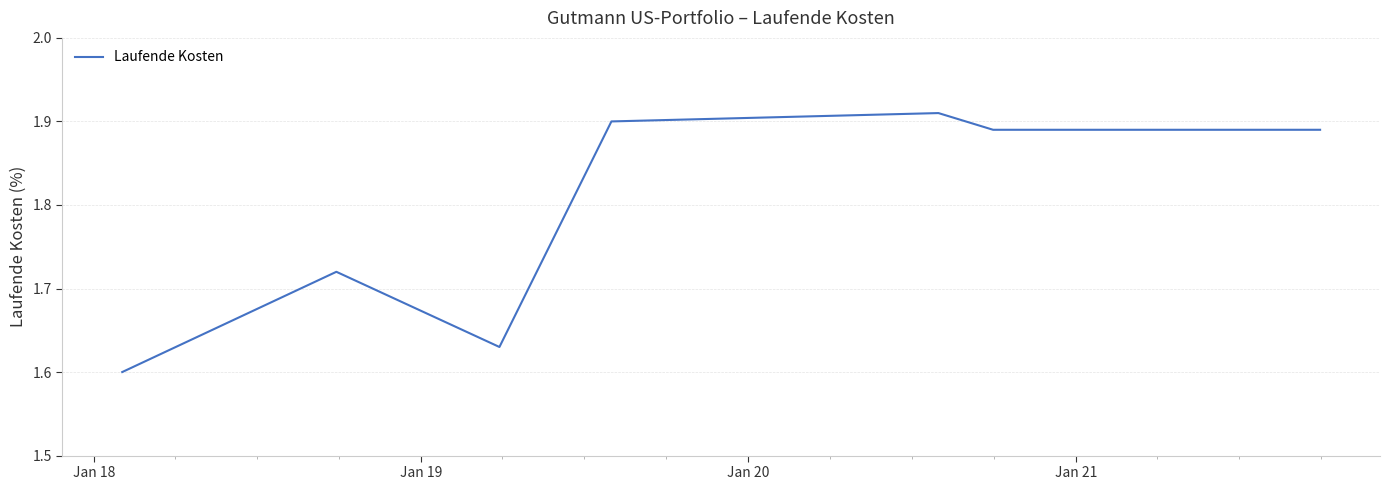

Count the values in the range 1 to 2.

7